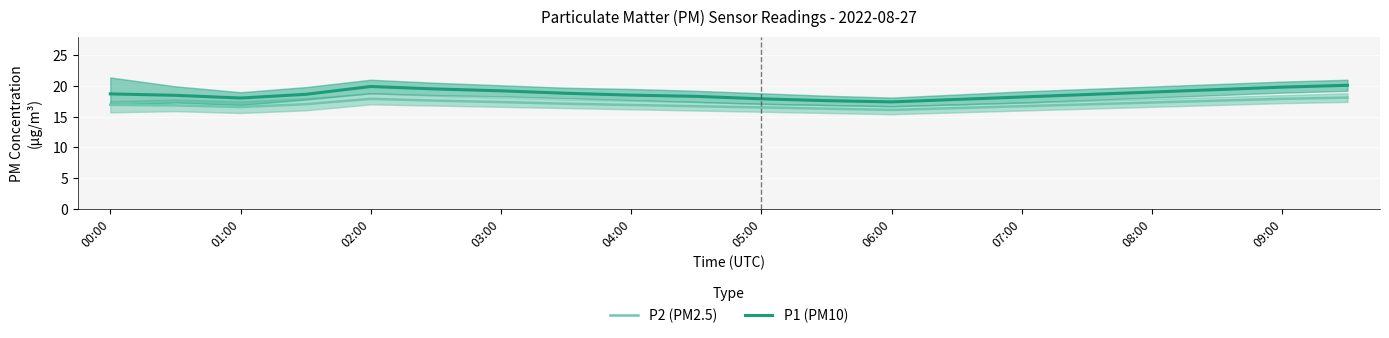

What is the sum of the P1 (PM10) values at 17 and 13?

37.2